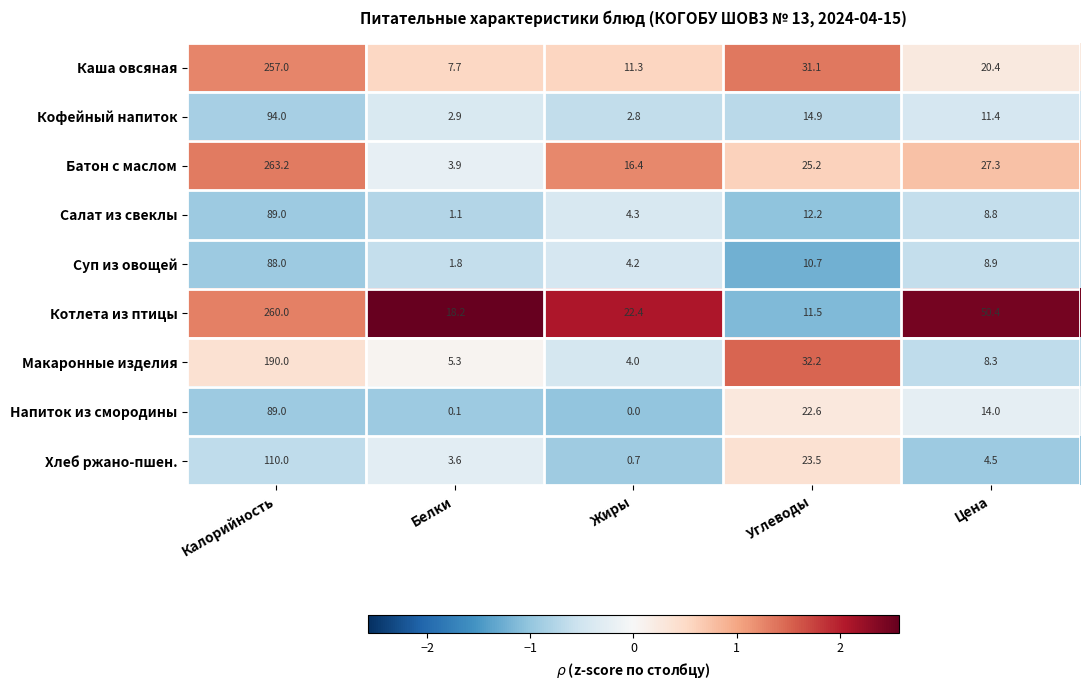

Which series has the widest spread of values?

Батон с маслом